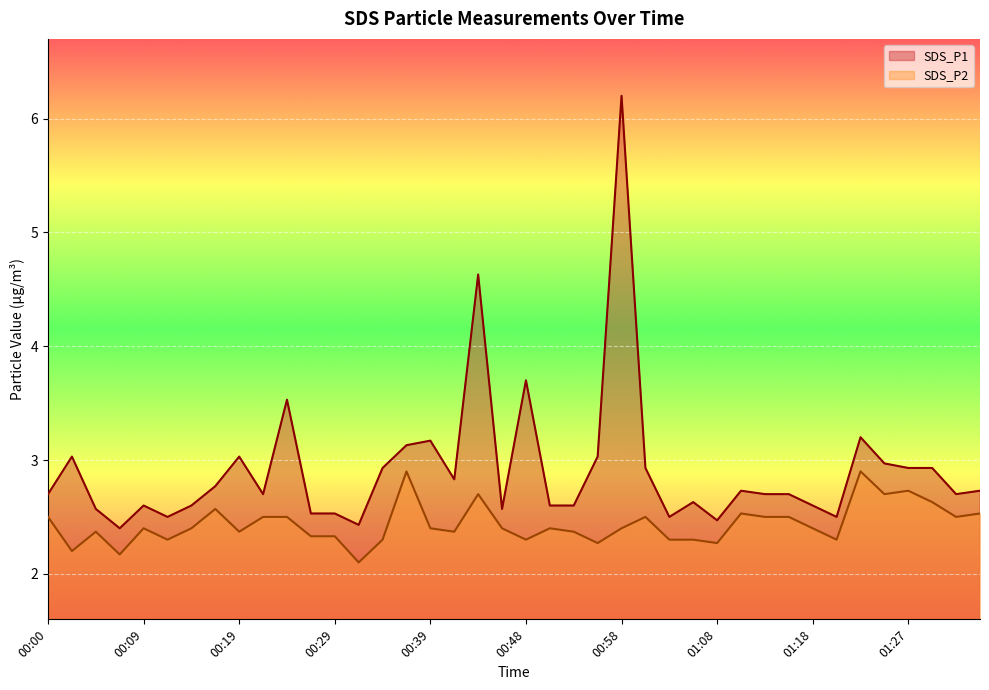

What position from the left is 00:58?

25